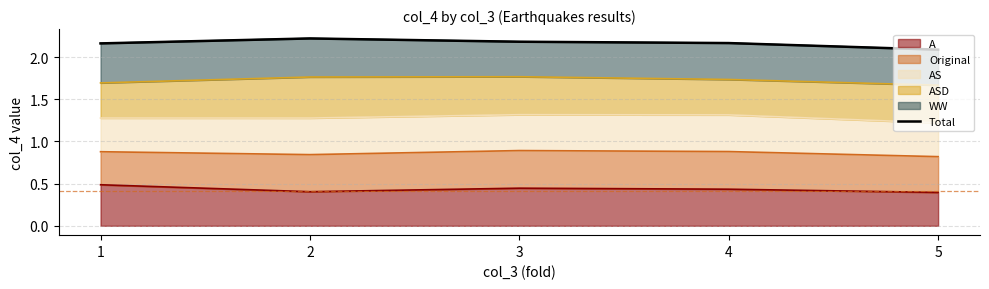

What value does the data have at 3?

2.2